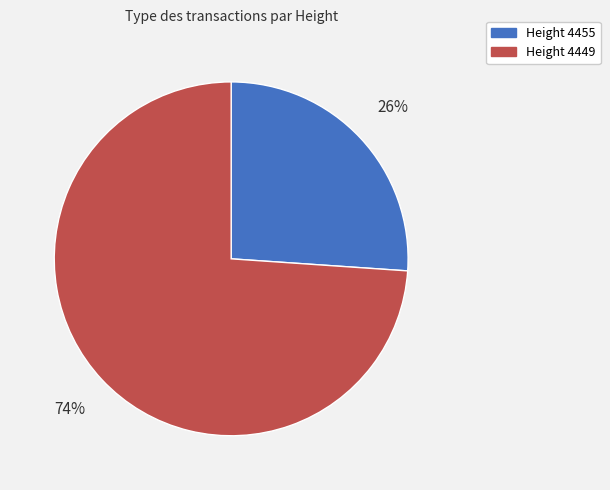

True or false: Height 4455 accounts for 26% of the total.

True